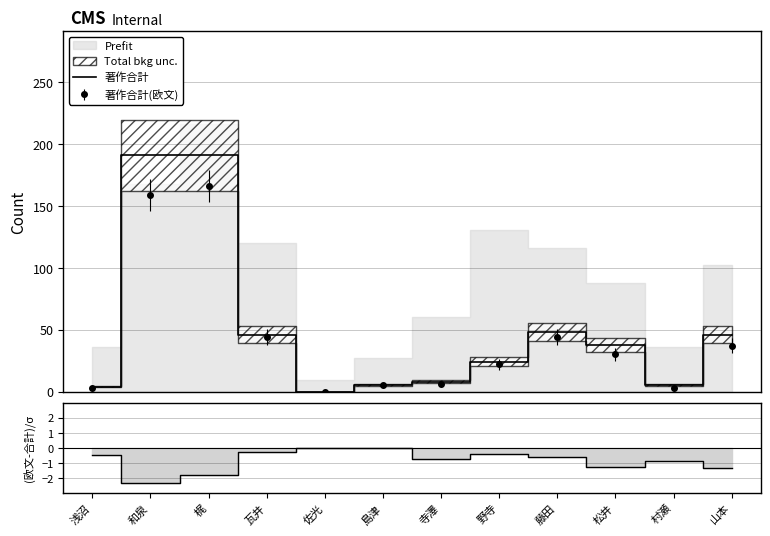

Is this an area chart (filled region under the line)?

No